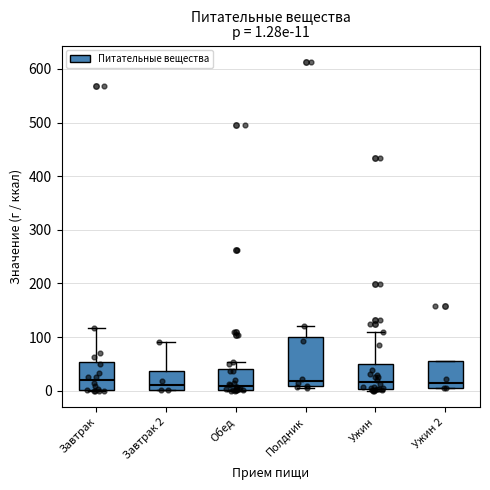

Which box is the tallest, from its lower edge to its upper edge?

Полдник